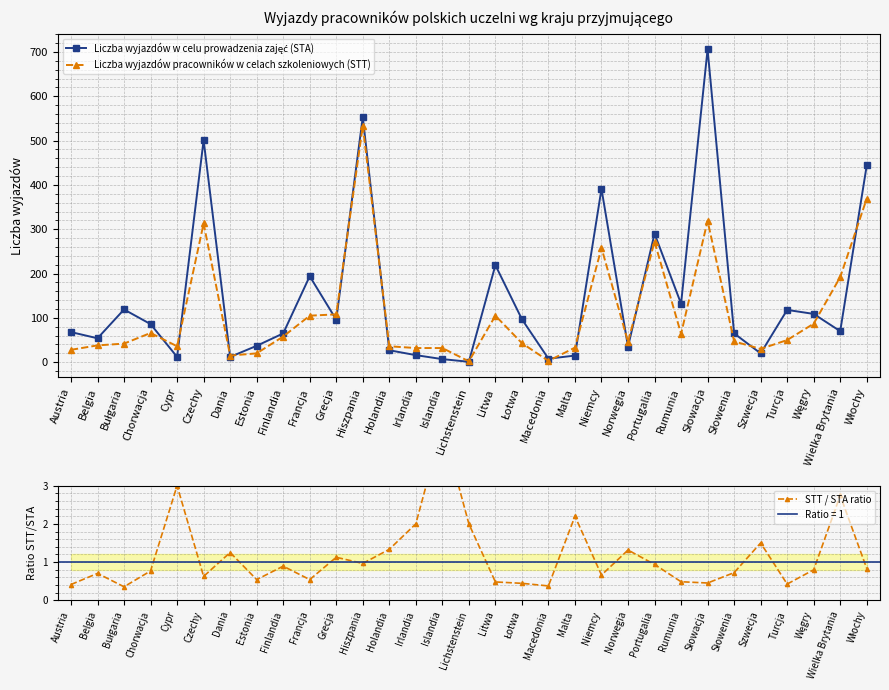

Which series has the largest range (max minus min)?

Liczba wyjazdów w celu prowadzenia zajęć (STA)